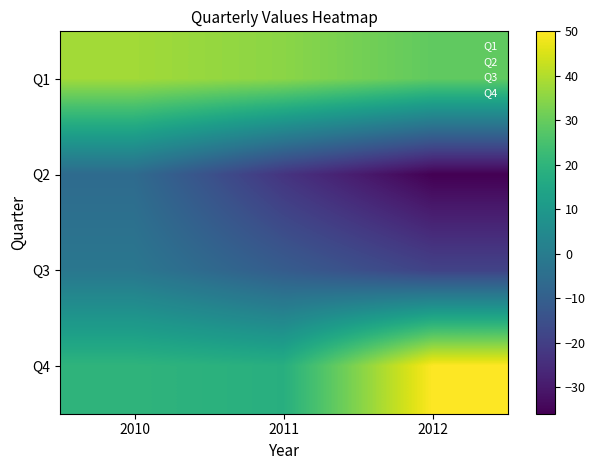

Count the number of categories in the chart.

3